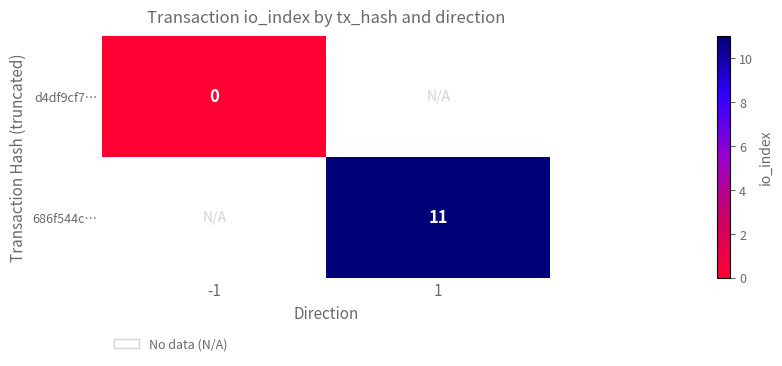

The value of 686f544c… at 1 is 11. True or false?

True